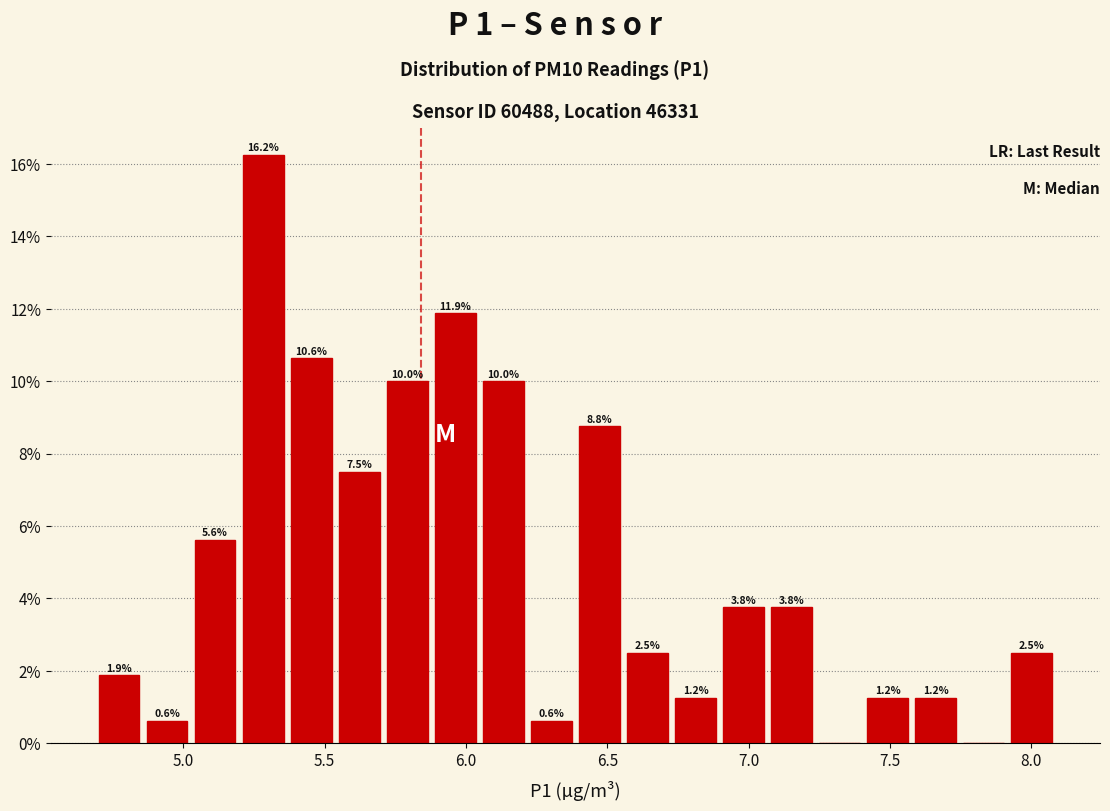

Read against the x-axis, roughly where is the centre of the tallest bar?

5.30